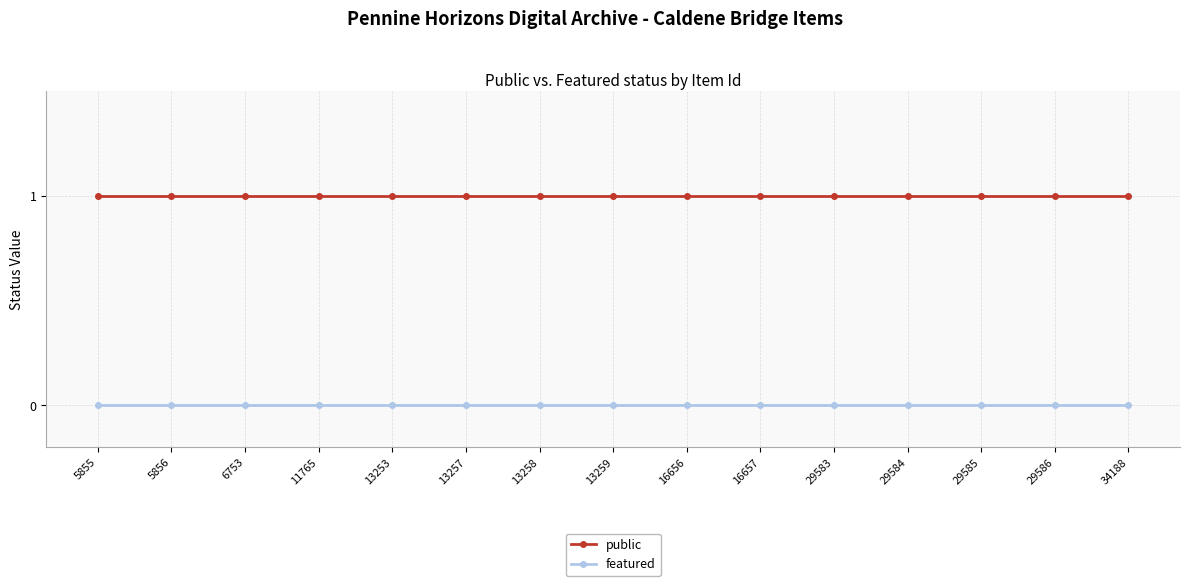

Reading left to right, transcribe all the data shown in this chart.

public: 1	1	1	1	1	1	1	1	1	1	1	1	1	1	1
featured: 0	0	0	0	0	0	0	0	0	0	0	0	0	0	0